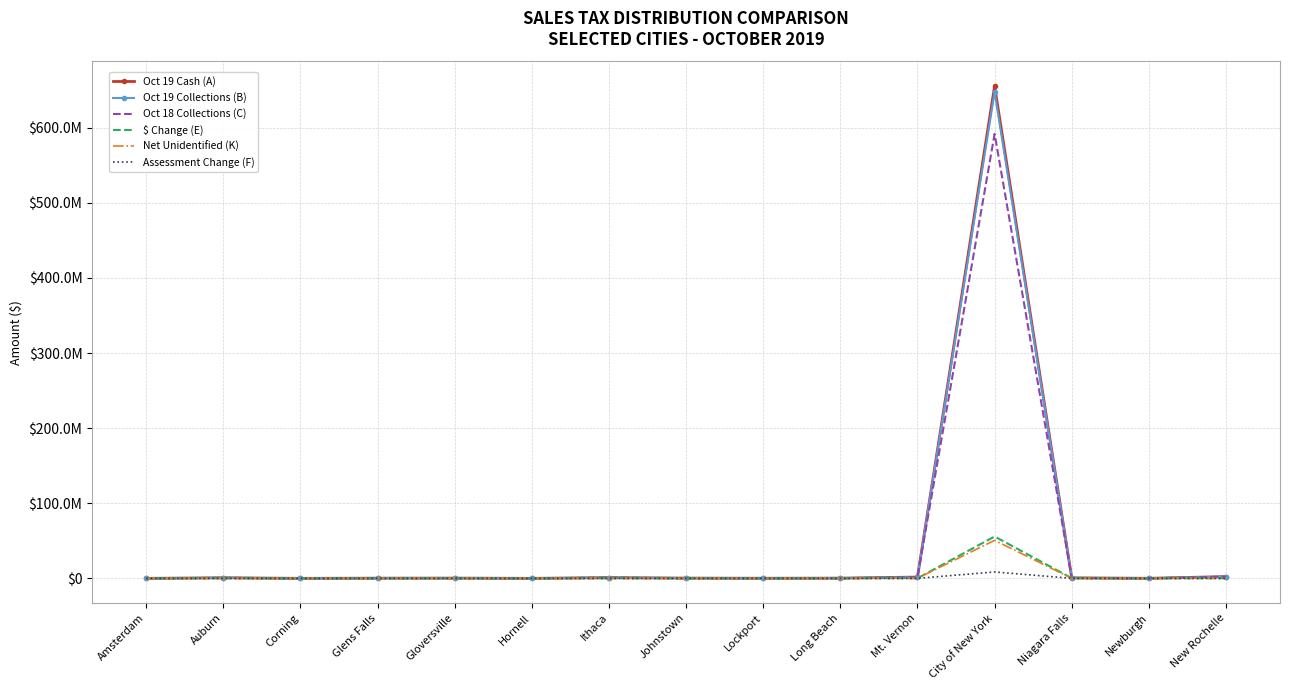

How many categories are shown in the chart?

15